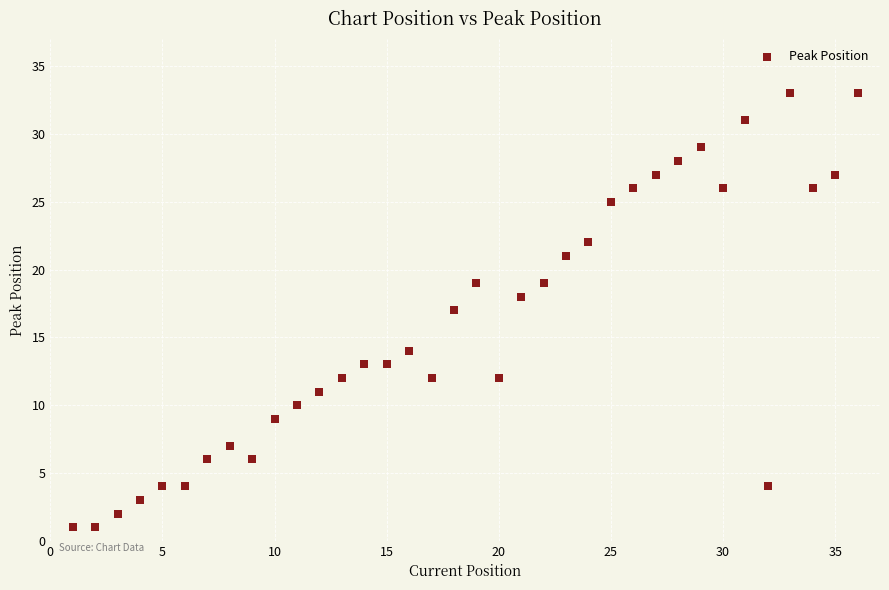

What is the range of Y values (max minus min)?

32